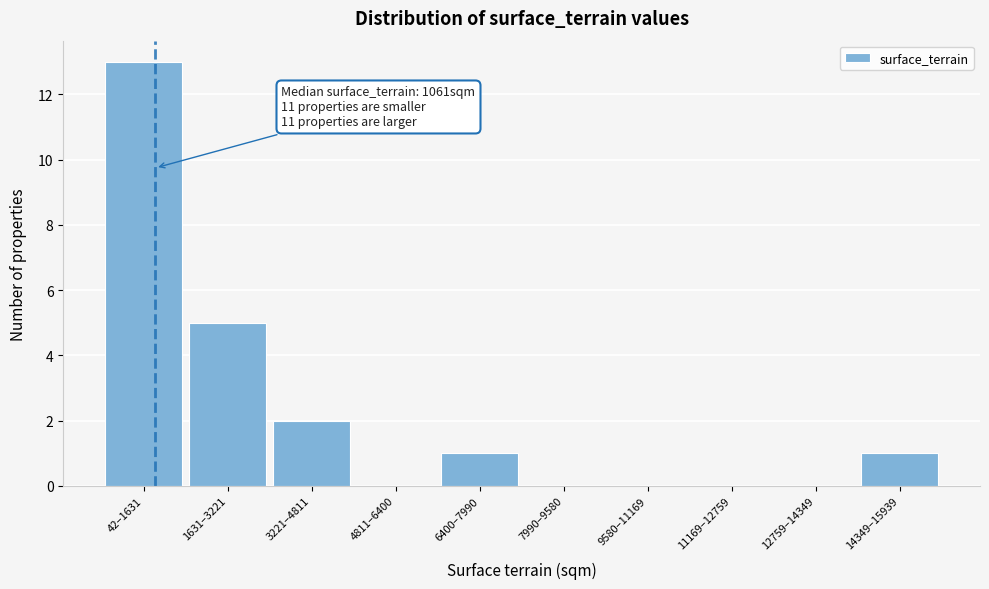

Reading left to right, extract all data points from this chart.

42–1631=13	1631–3221=5	3221–4811=2	4811–6400=0	6400–7990=1	7990–9580=0	9580–11169=0	11169–12759=0	12759–14349=0	14349–15939=1